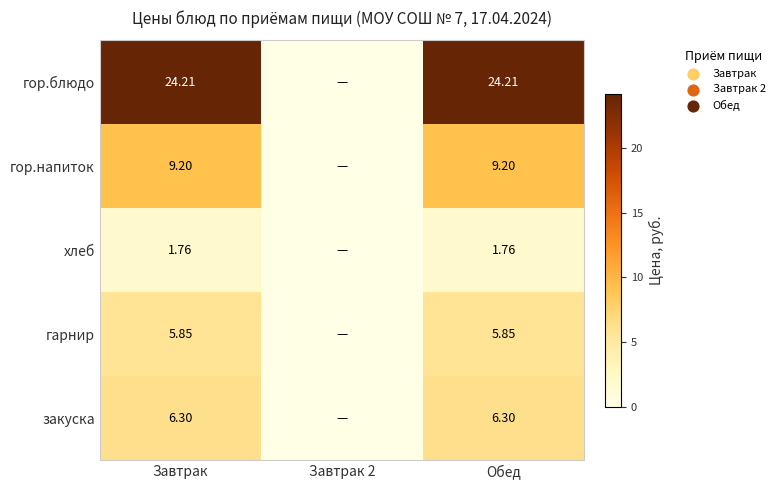

Between Завтрак and Завтрак 2, which is larger?

Завтрак